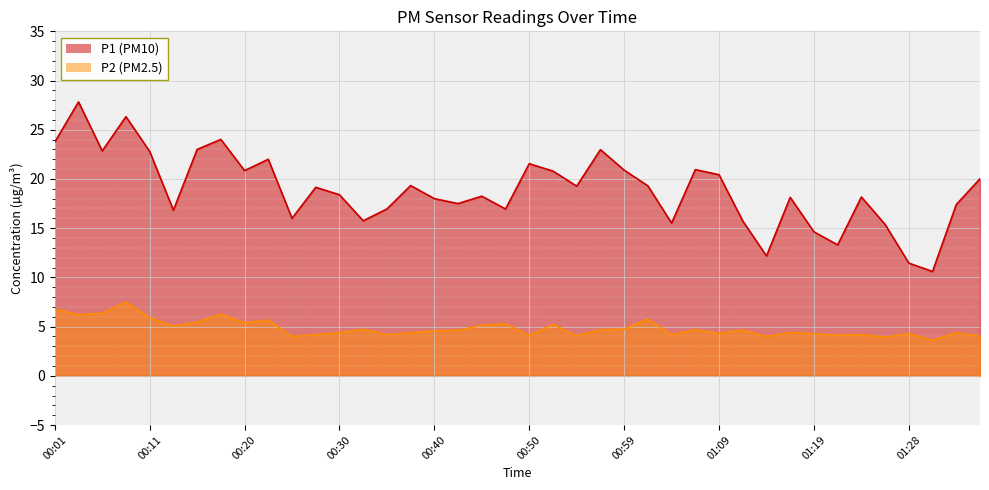

Where is P2 nearest to the value 5?

00:13